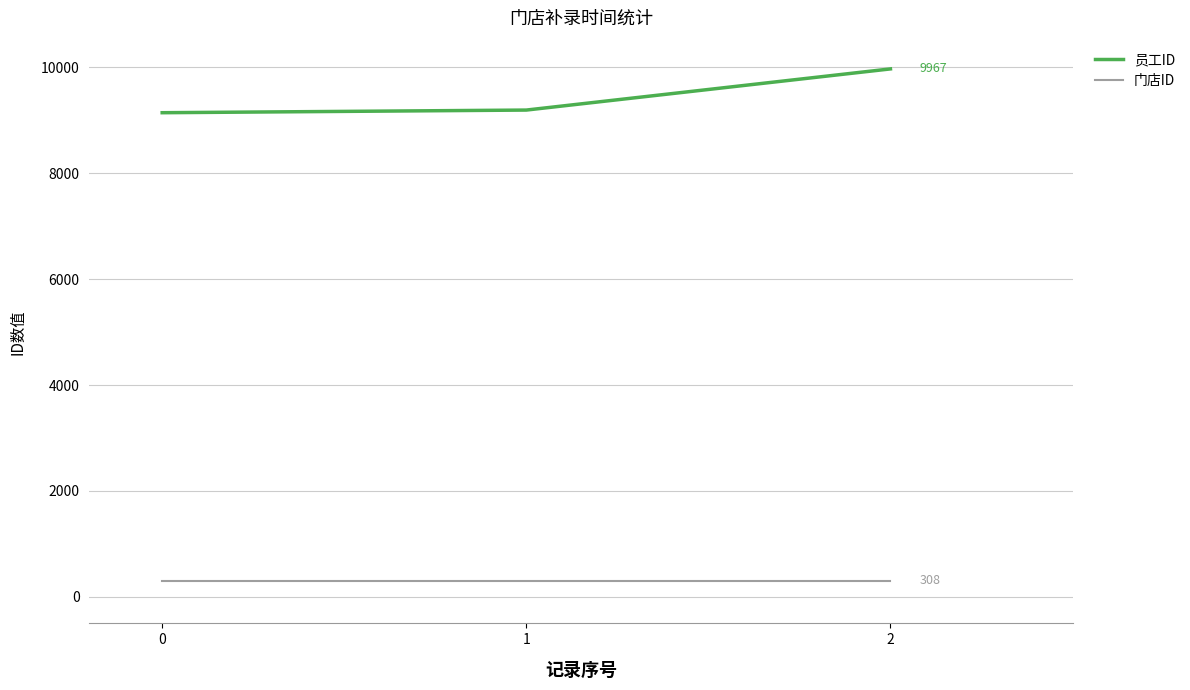

What is the total value across all series at 0?

9448